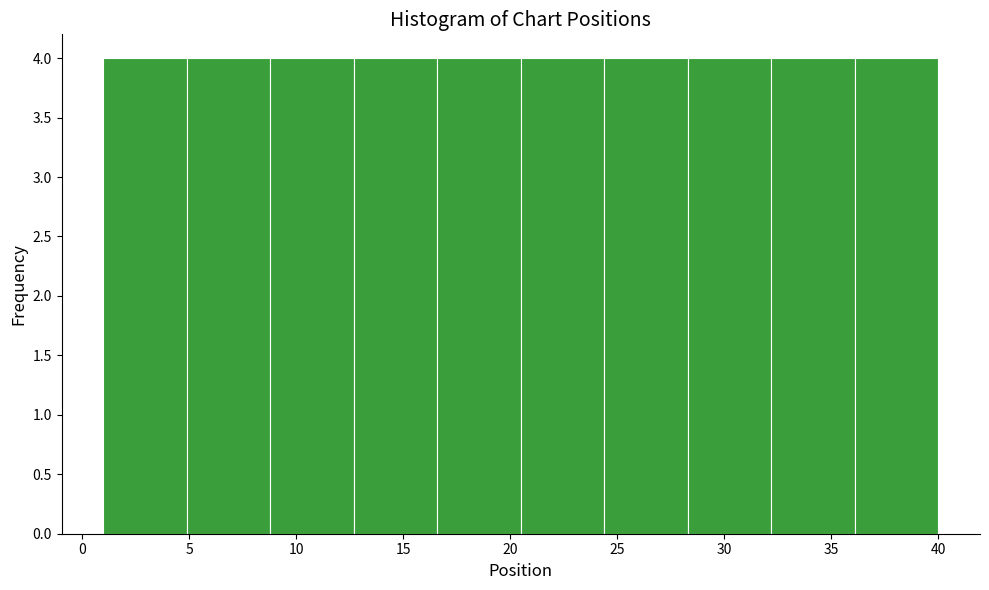

What is the height of the bar covering 4.9 to 8.8 on the x-axis? Neither the bar edges nor the heights are printed on the chart, so give them approximately, as read against the axes.

4